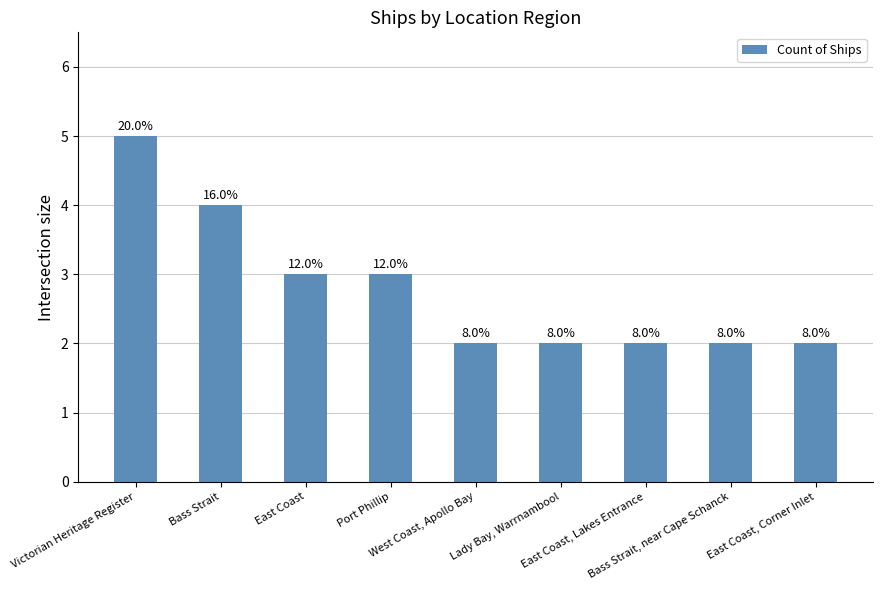

What is the sum of the values at Bass Strait and West Coast, Apollo Bay?

6